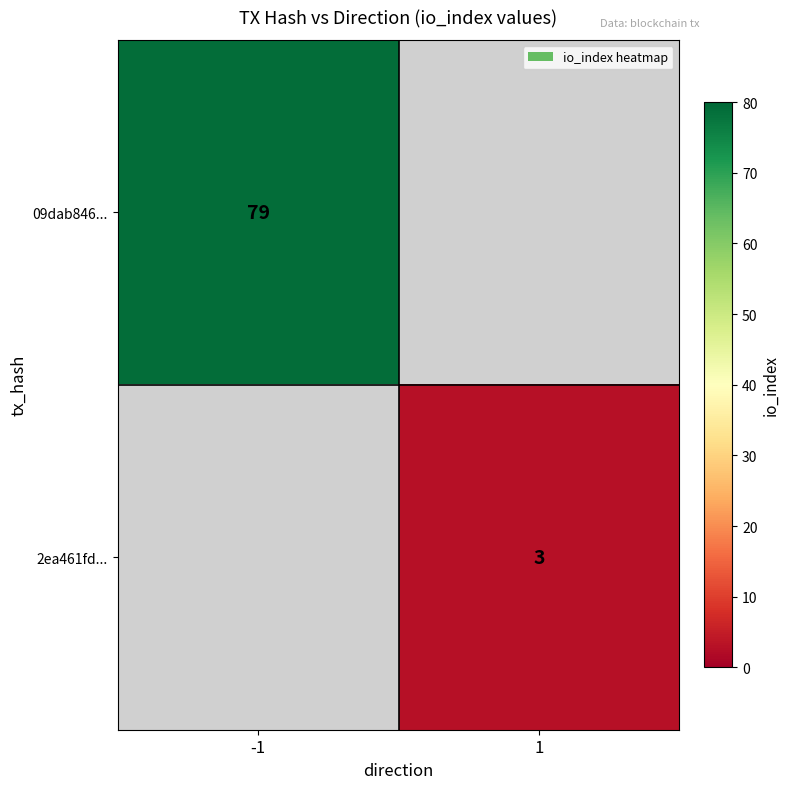

Is the value of 09dab846... at -1 greater than the value of 2ea461fd... at 1?

Yes